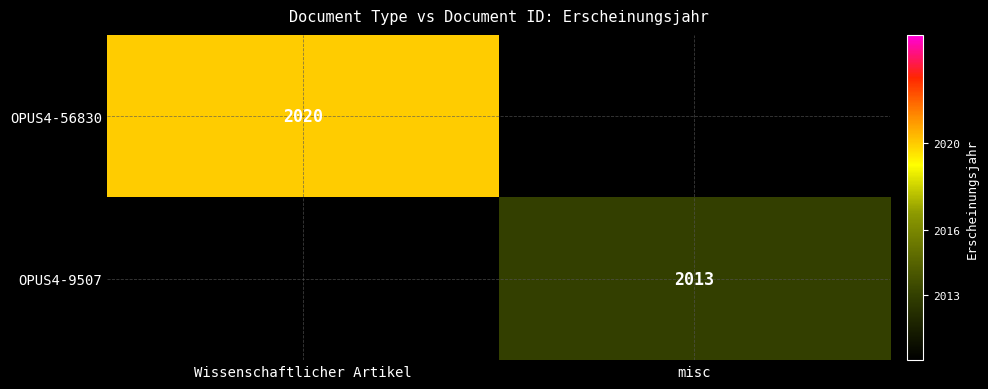

True or false: OPUS4-9507 has a value of 1149 at misc.

False